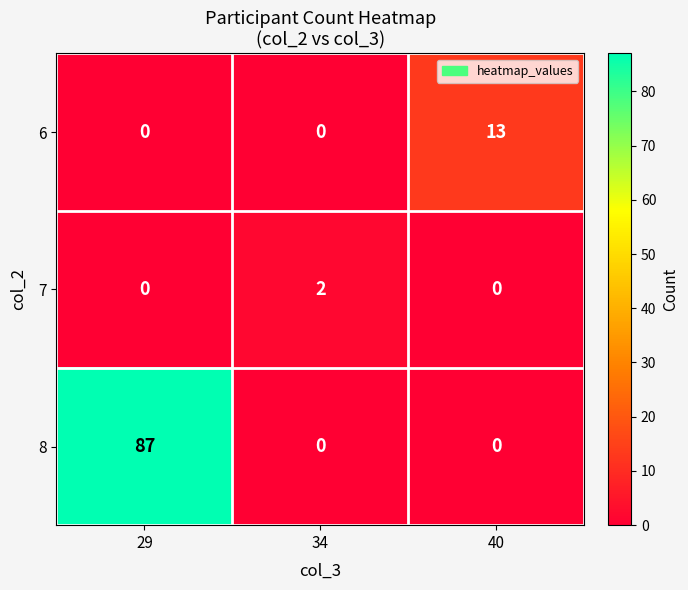

What is the average value of the 8 series?

29